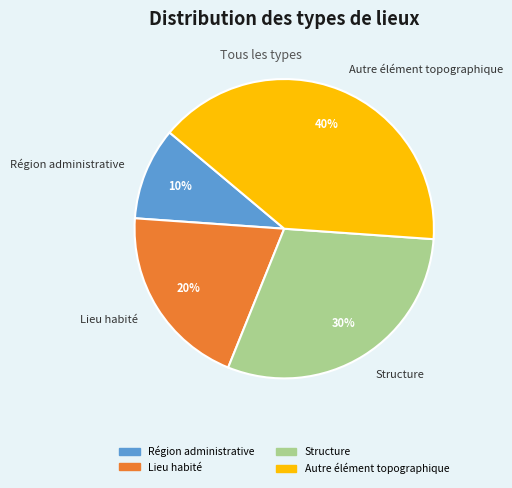

Is it true that Structure is 21% of the pie?

False